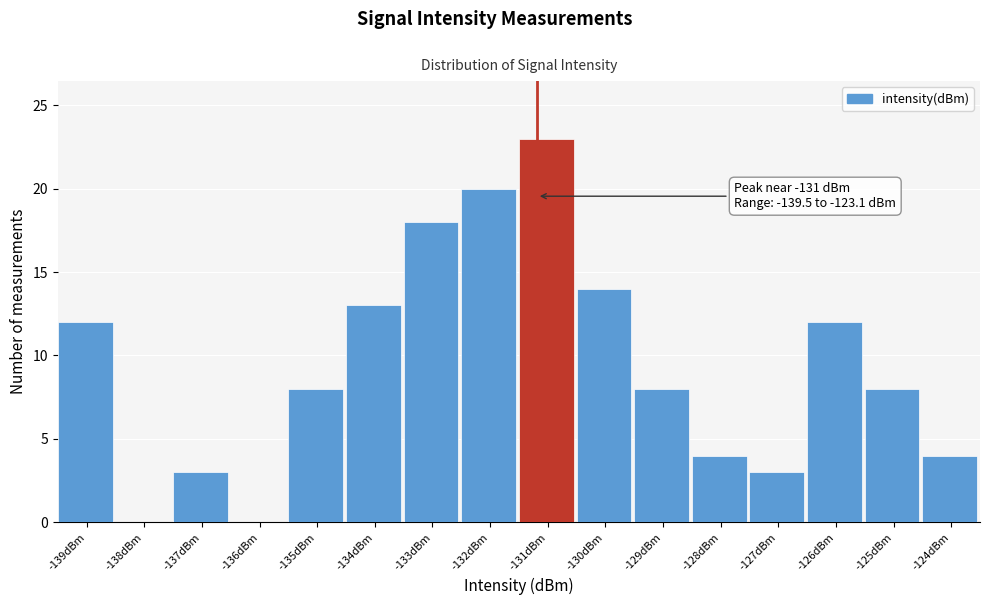

Reading left to right, list all the values displayed in this chart.

-139dBm=12	-138dBm=0	-137dBm=3	-136dBm=0	-135dBm=8	-134dBm=13	-133dBm=18	-132dBm=20	-131dBm=23	-130dBm=14	-129dBm=8	-128dBm=4	-127dBm=3	-126dBm=12	-125dBm=8	-124dBm=4